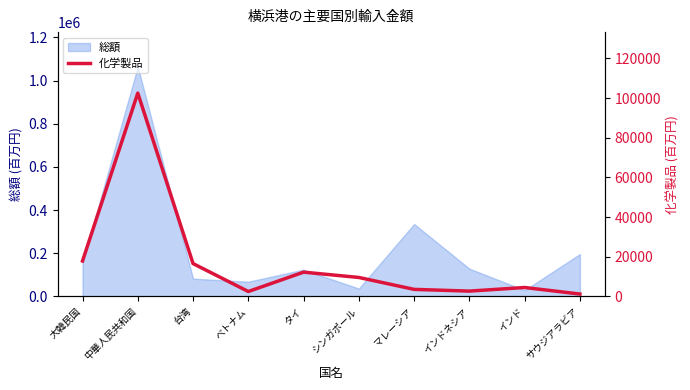

Read the 総額 value at 中華人民共和国.

1064467.2